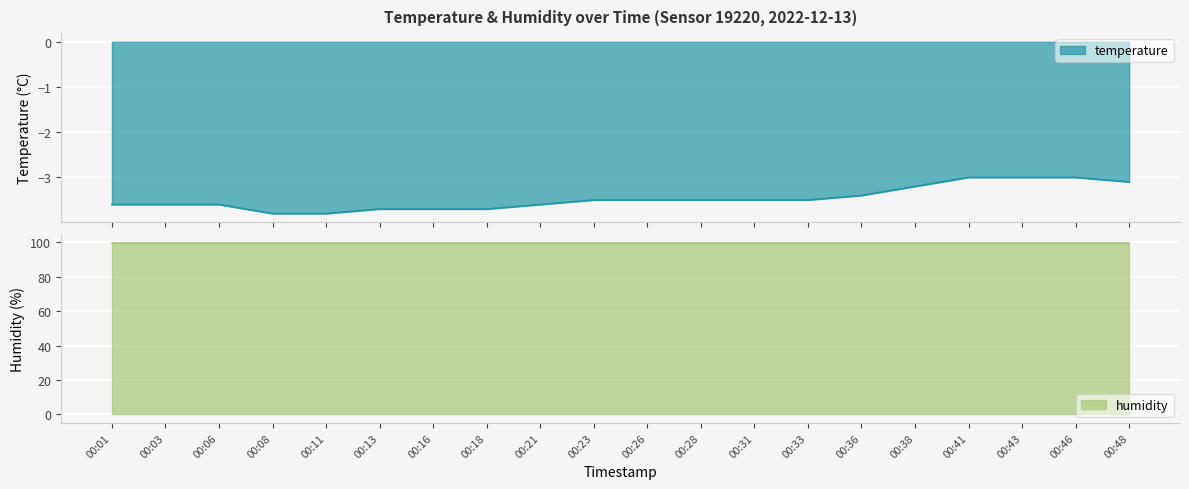

How many lines are shown in the chart?

1